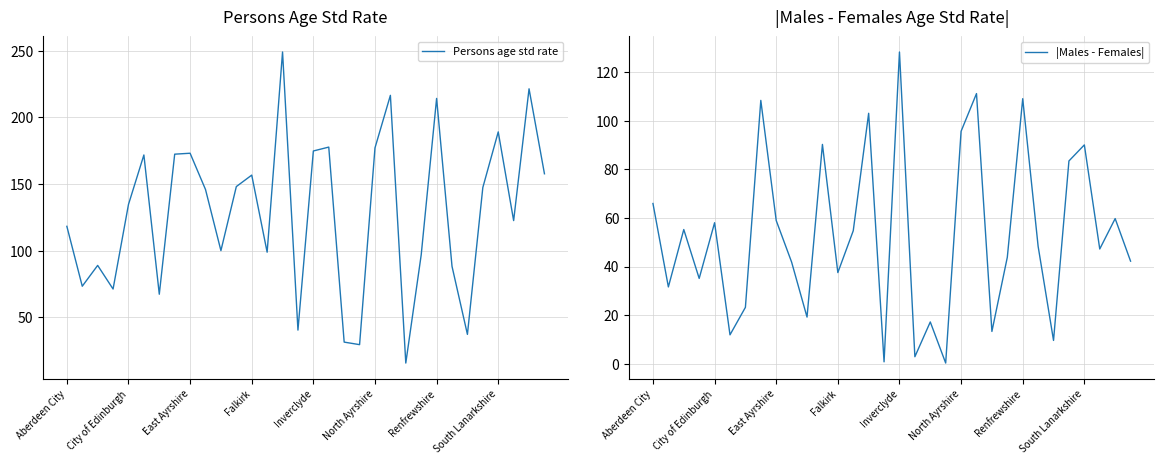

What is the value of the |Males - Females| point at the 10th from the left?

41.8